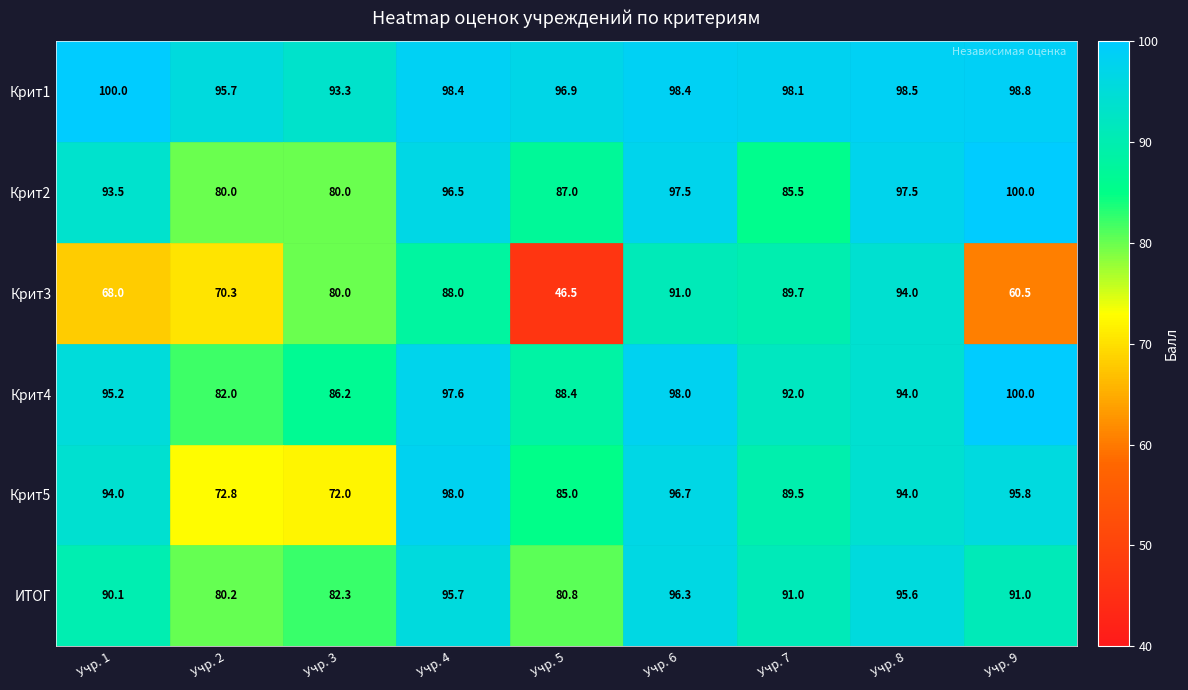

Rank the series at Учр. 5 from highest to lowest value.

Крит1, Крит4, Крит2, Крит5, ИТОГ, Крит3